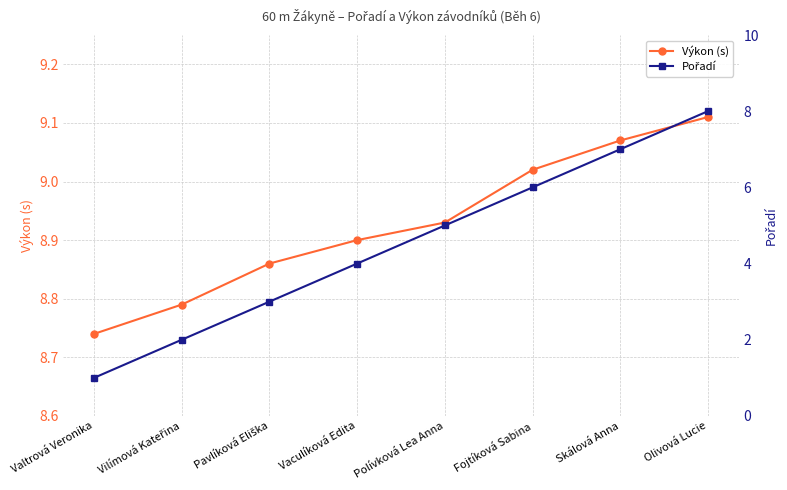

How many values in the Pořadí series are below 5?

4